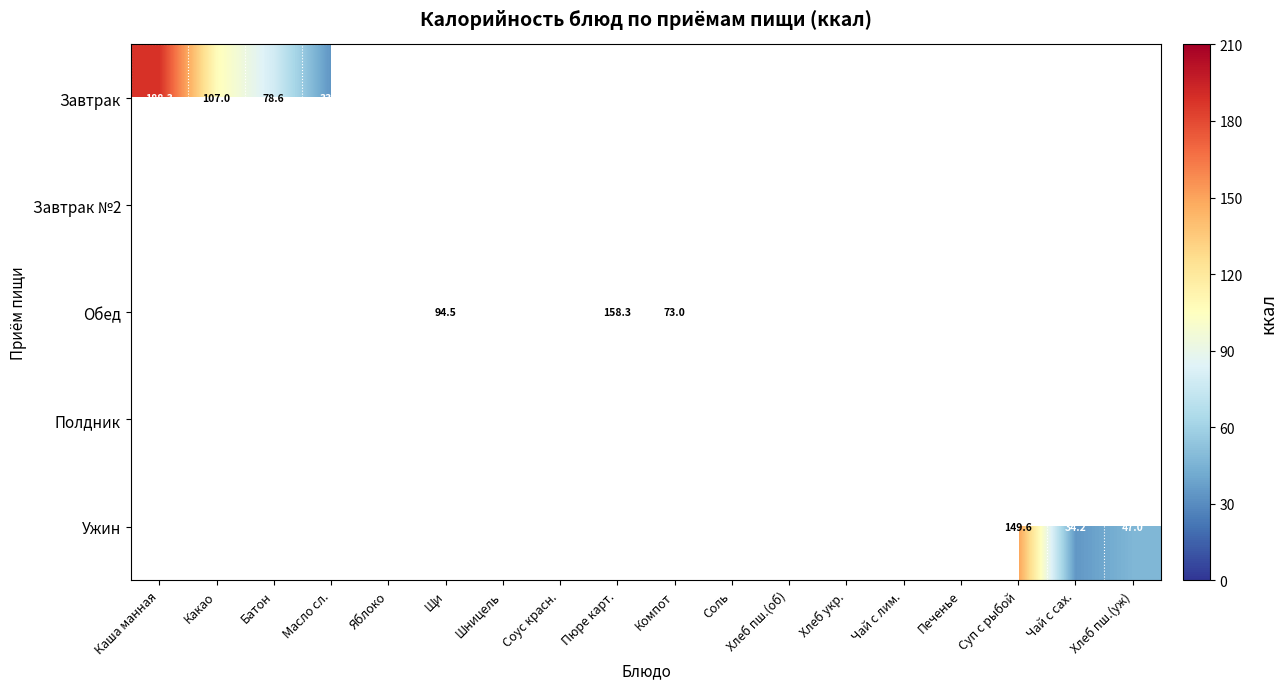

Count the number of data series in this chart.

5